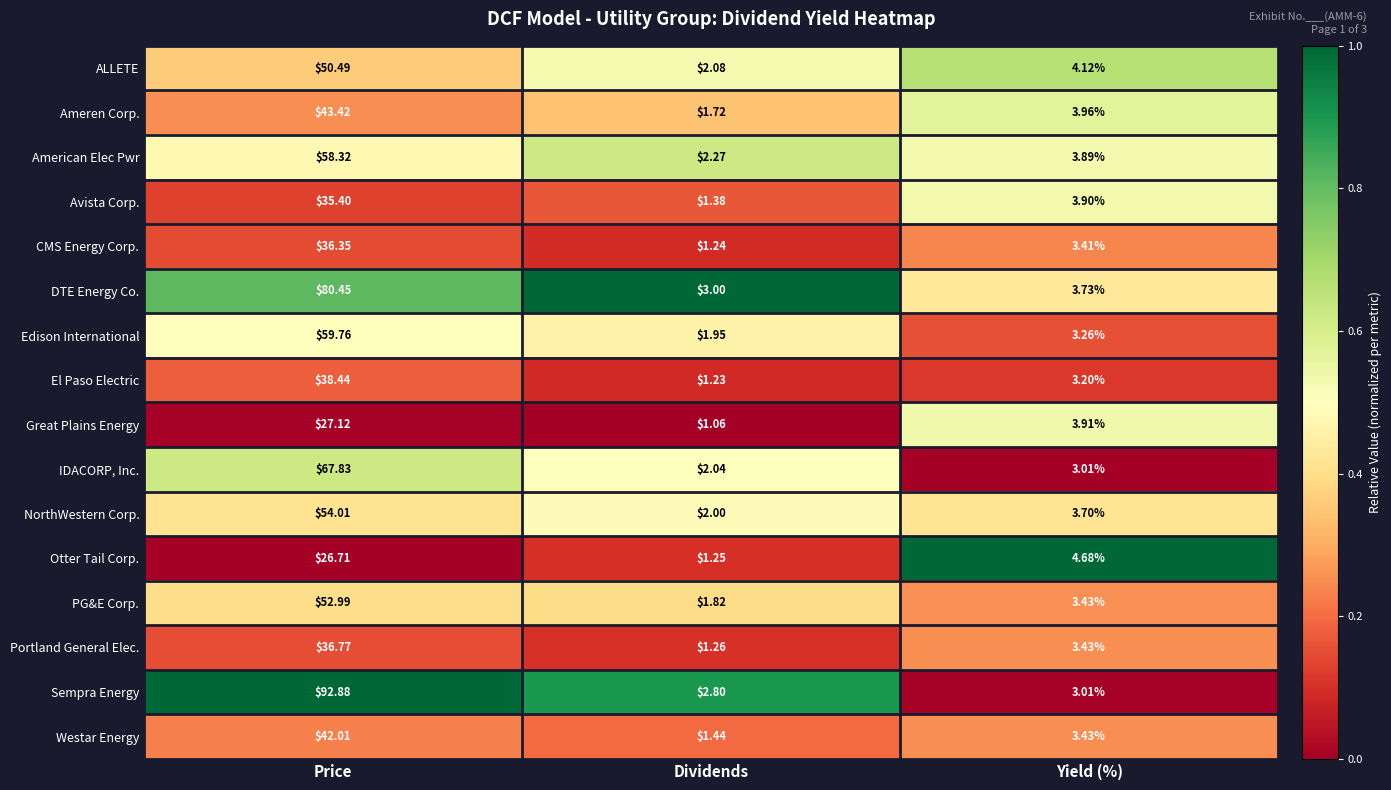

Which category has the lowest value across all series?

Dividends